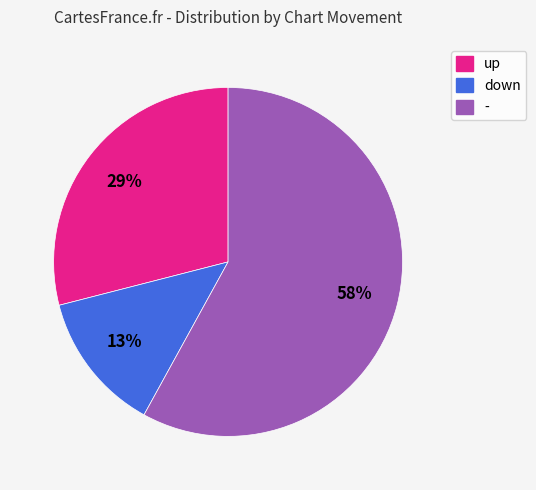

Which slice represents more than half of the pie?

-